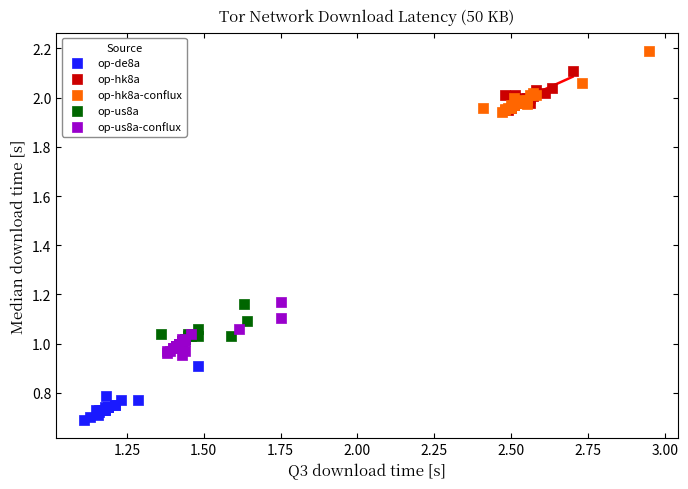

What are all the series names shown in the legend?

op-de8a, op-hk8a, op-hk8a-conflux, op-us8a, op-us8a-conflux